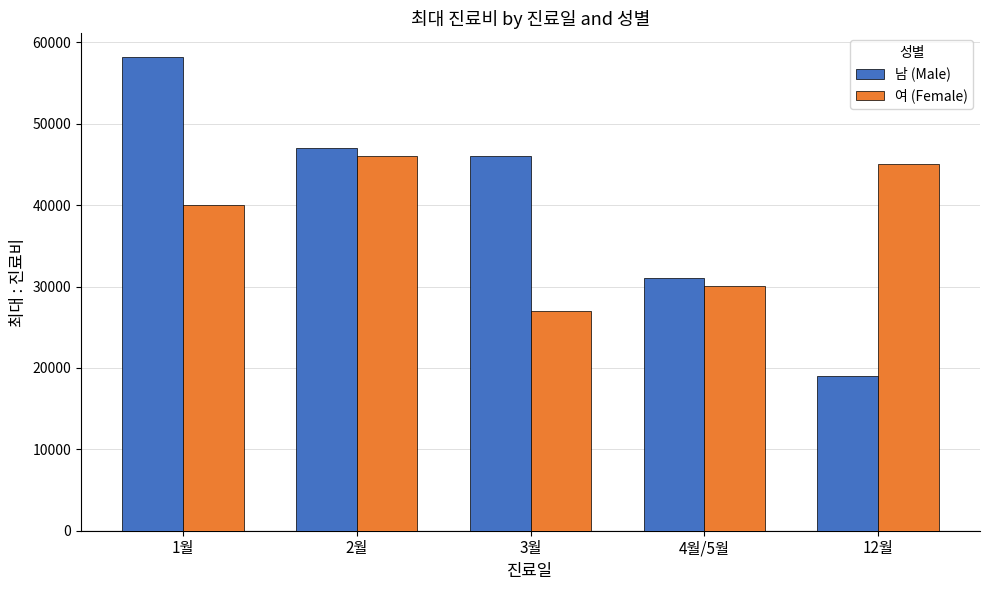

What is the approximate value of 남 (Male) at 12월, to the nearest 50?

19000